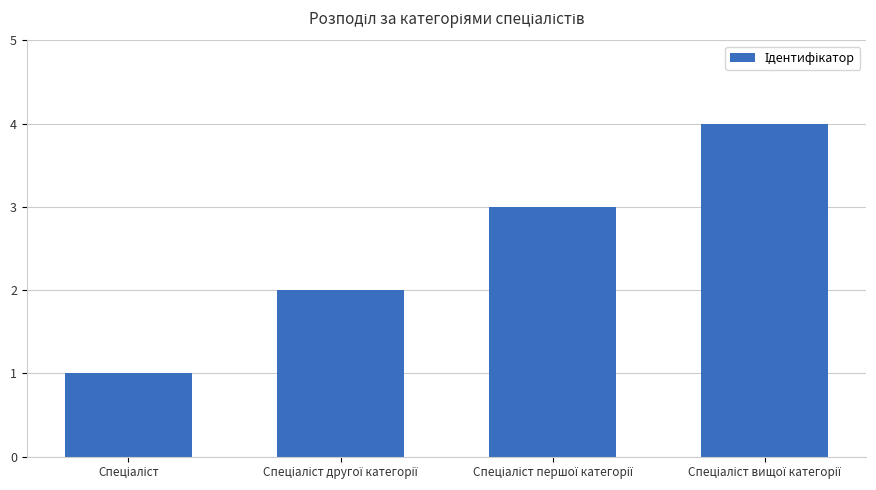

What is the greatest value displayed?

4